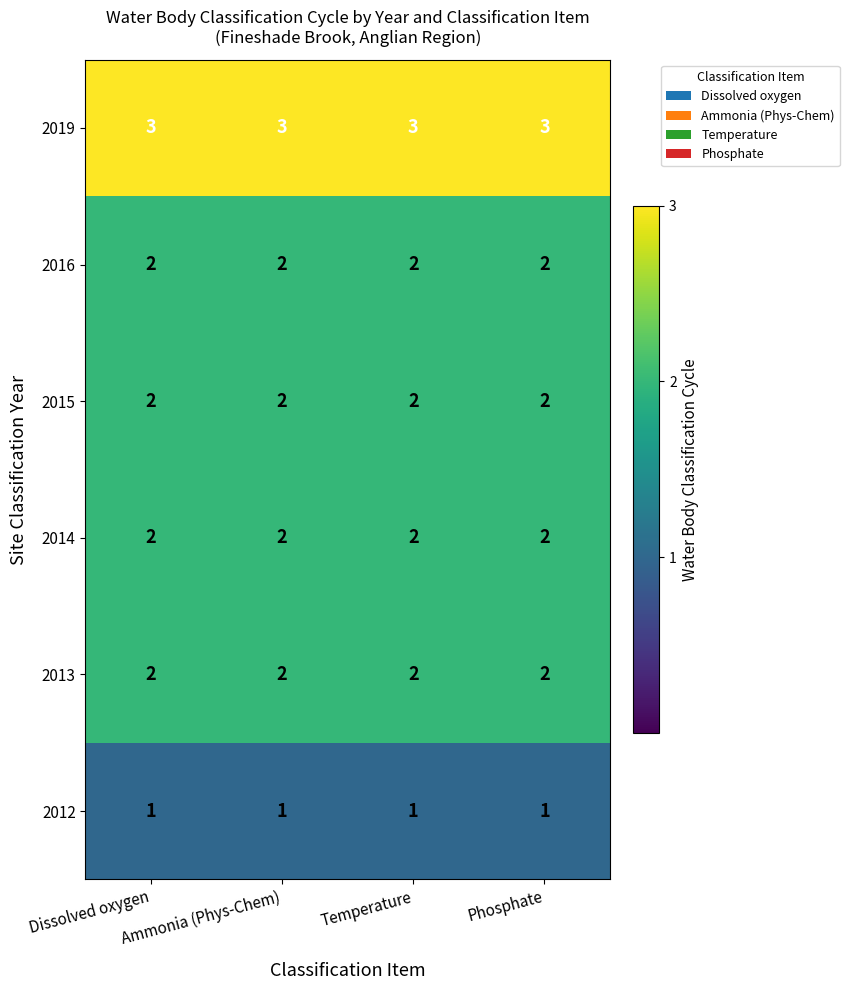

What is the difference between the highest and lowest values at Dissolved oxygen?

2